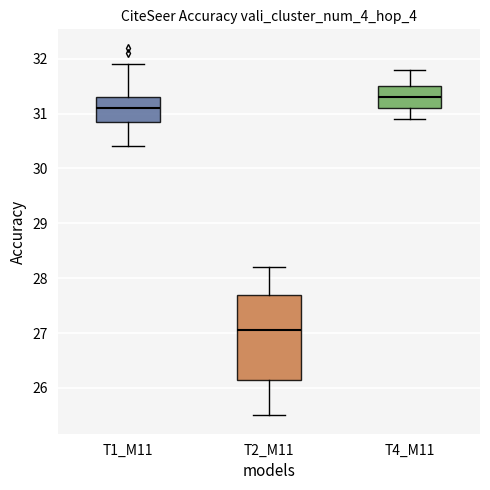

Where is the upper edge of the box for T1_M11 on the y-axis? The values are not printed on the chart, so give them approximately, as read against the axis.

31.3